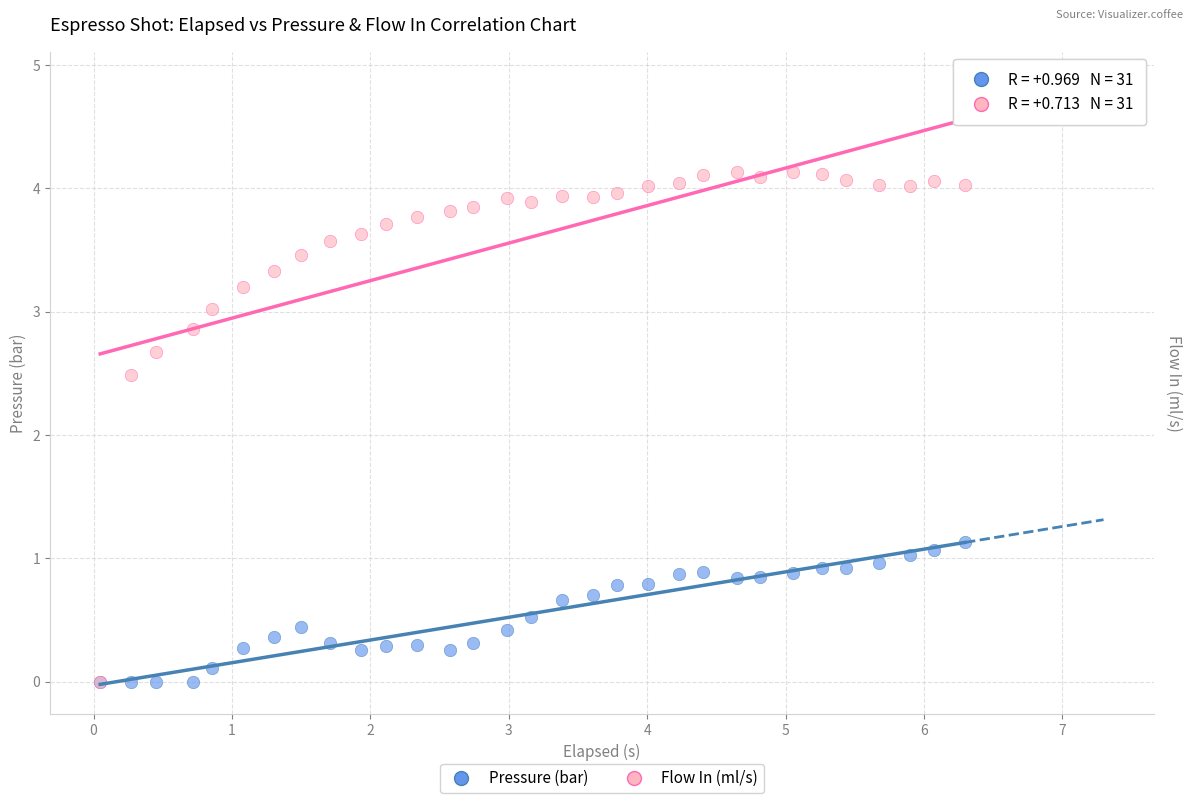

Across all series, what Y value is closest to 2?

2.5